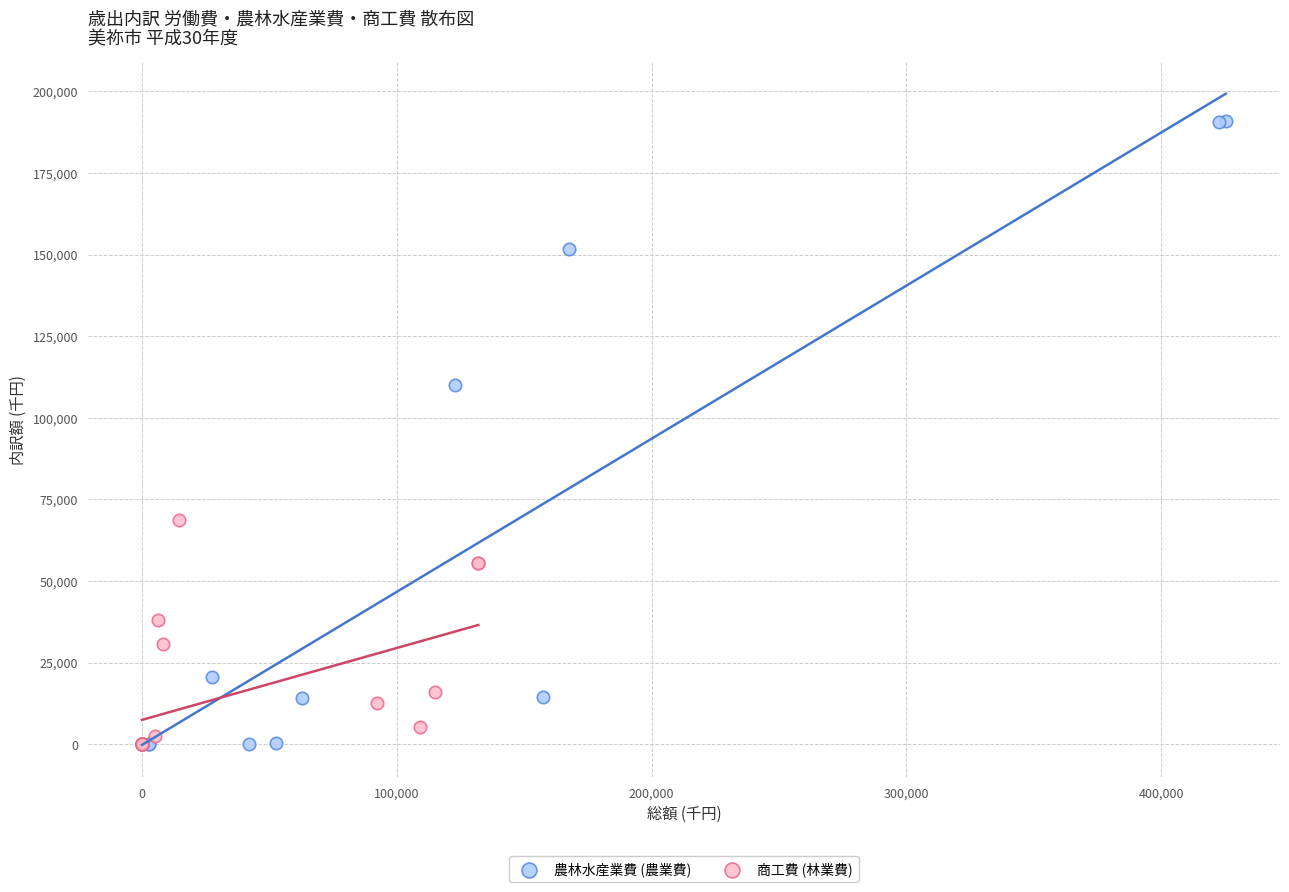

Which series reaches the maximum Y coordinate?

農林水産業費 (農業費)